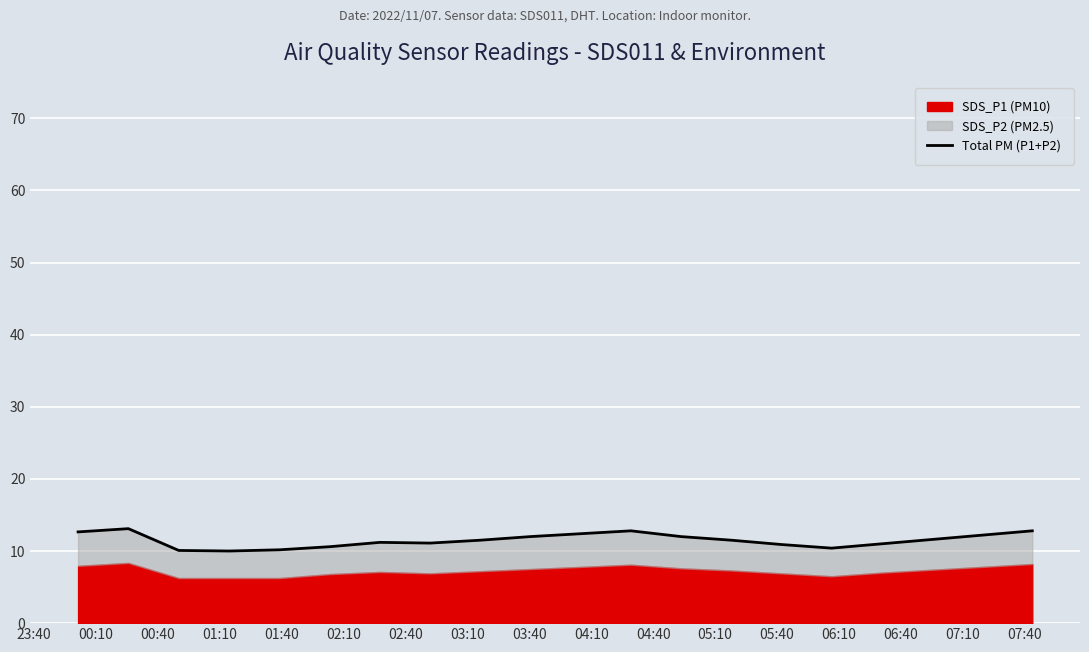

What is the value of the 14th point from the left?

11.5